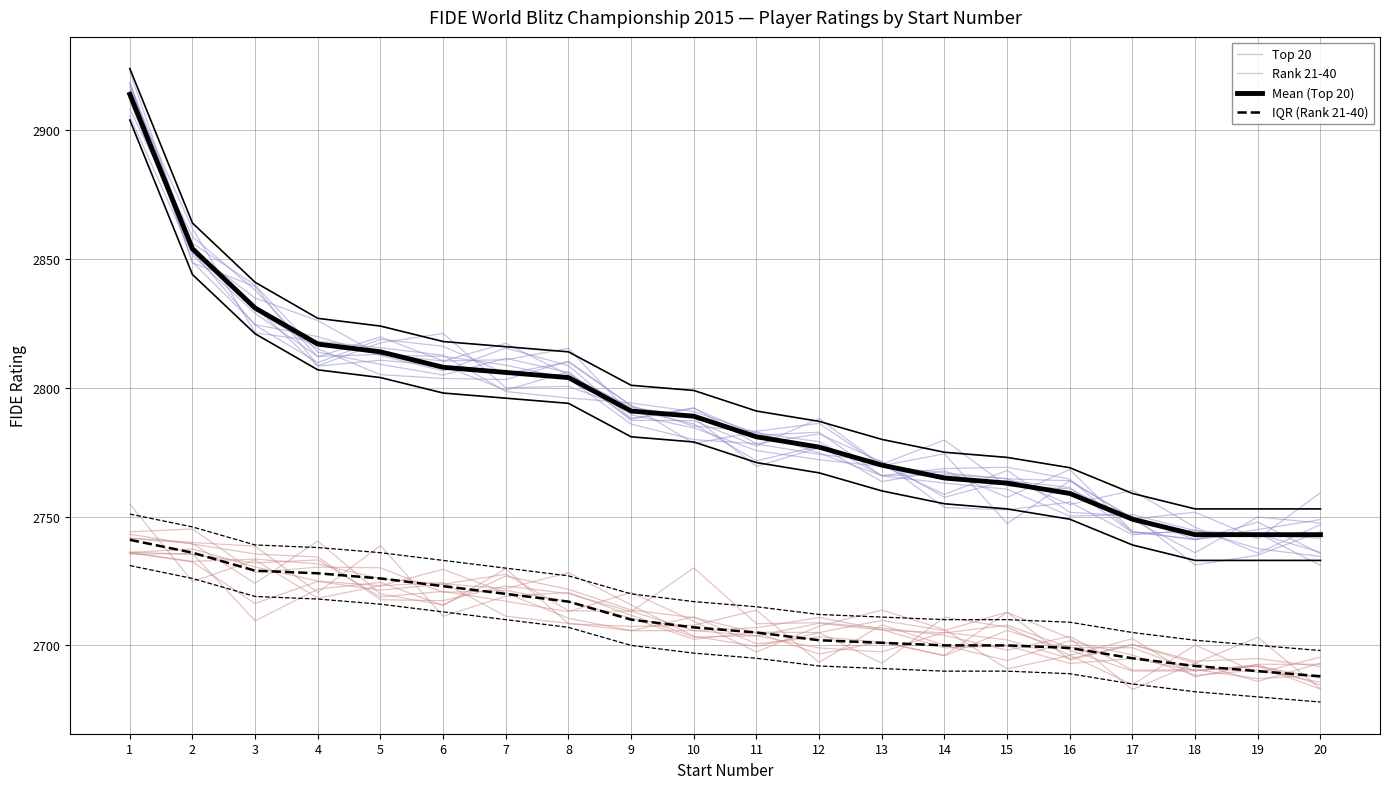

List the labels in order of Top 20 value, smallest first.

20, 19, 17, 18, 15, 14, 16, 13, 12, 11, 9, 10, 6, 8, 5, 7, 4, 3, 2, 1